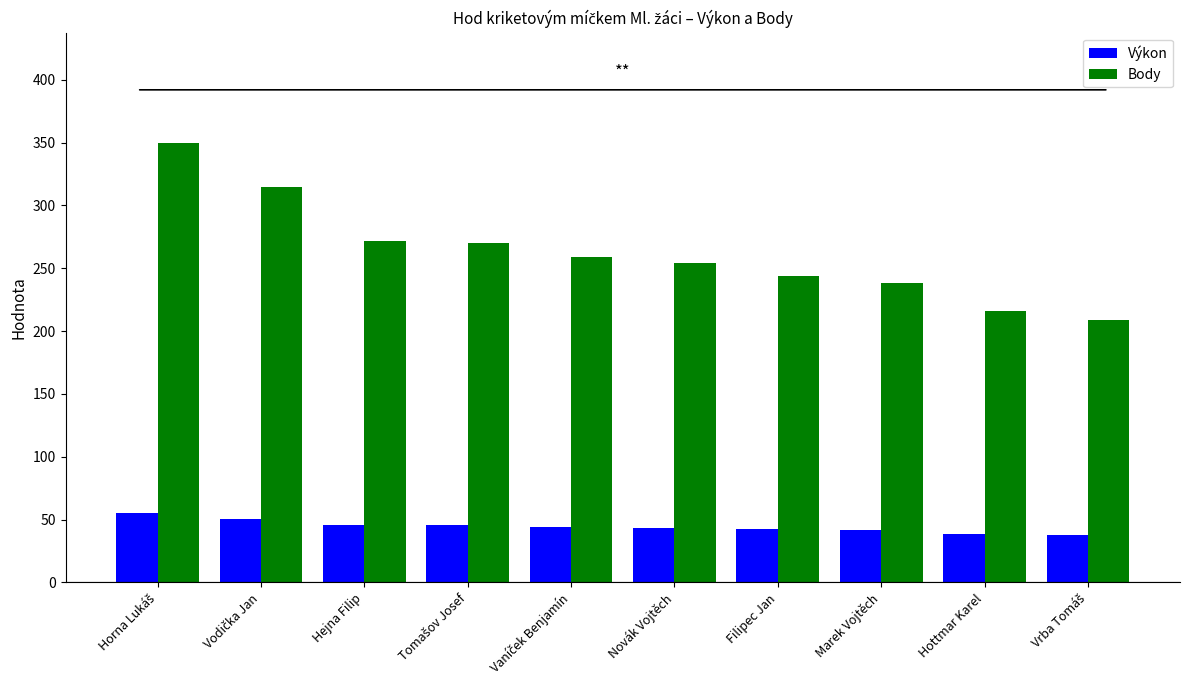

What is the difference between the maximum and minimum values in the Body series?

141.0